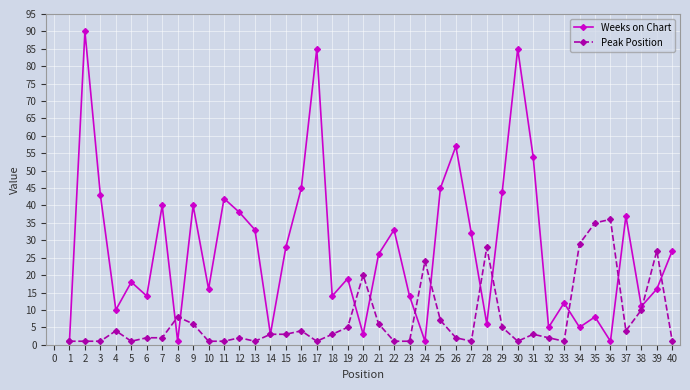

Reading right to left, list all the values displayed in this chart.

Weeks on Chart: 27	16	11	37	1	8	5	12	5	54	85	44	6	32	57	45	1	14	33	26	3	19	14	85	45	28	3	33	38	42	16	40	1	40	14	18	10	43	90	1
Peak Position: 1	27	10	4	36	35	29	1	2	3	1	5	28	1	2	7	24	1	1	6	20	5	3	1	4	3	3	1	2	1	1	6	8	2	2	1	4	1	1	1